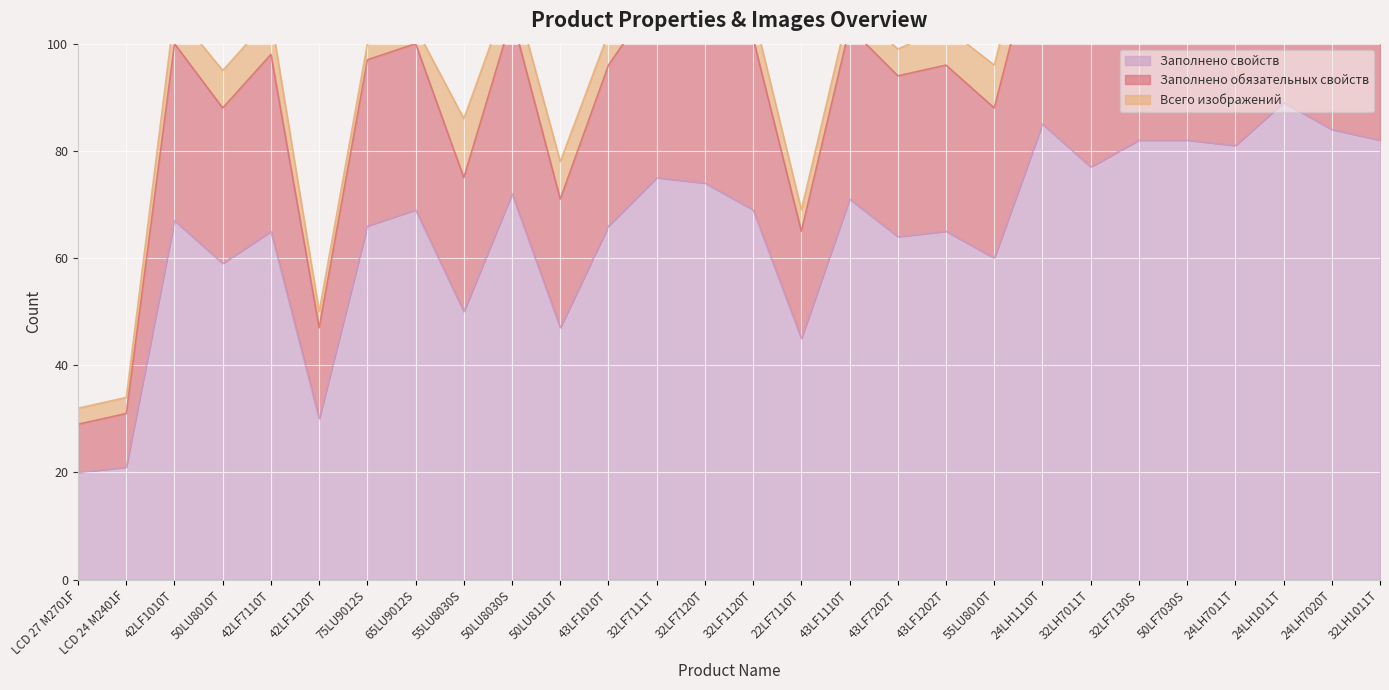

What is the lowest value of the Заполнено свойств series?

20